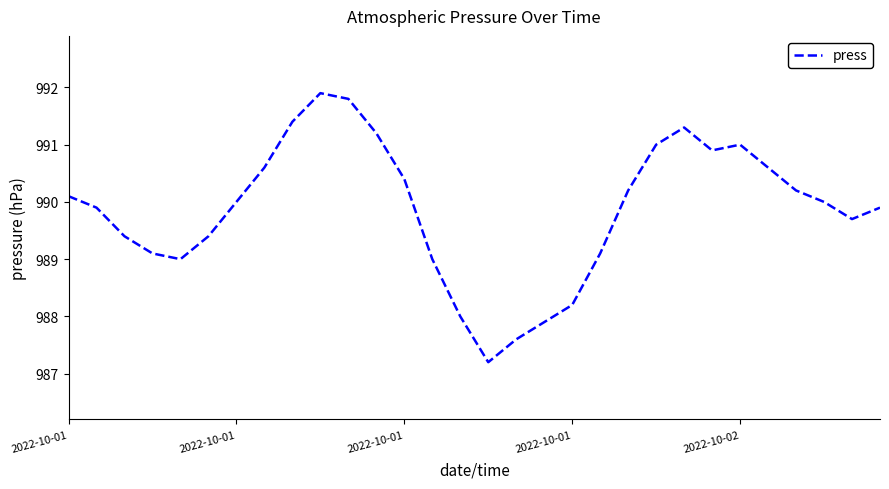

What is the smallest value displayed?

987.2